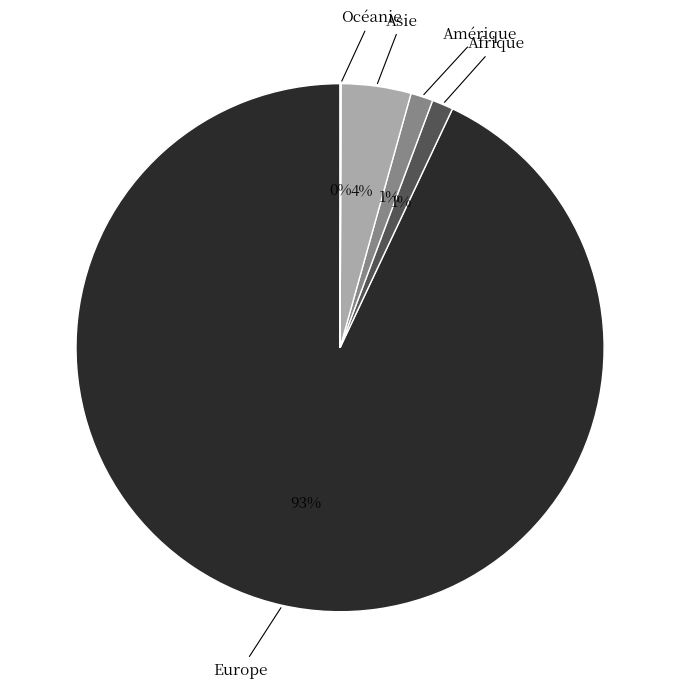

To the nearest percent, what portion does Afrique represent?

1%